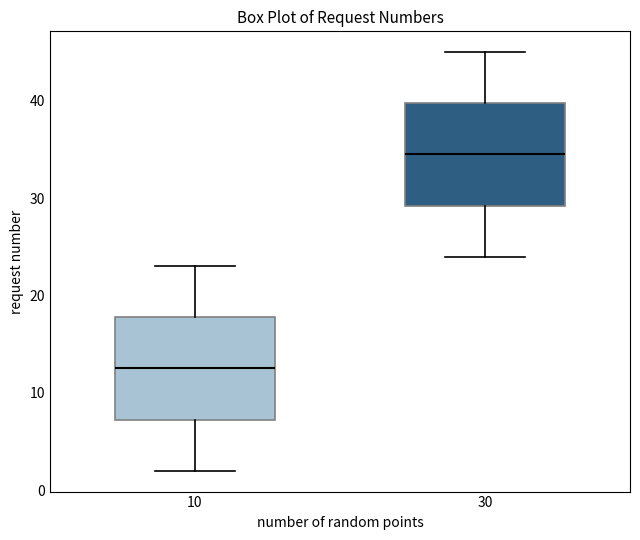

Where is the upper edge of the box at x = 30 on the y-axis? The values are not printed on the chart, so give them approximately, as read against the axis.

40